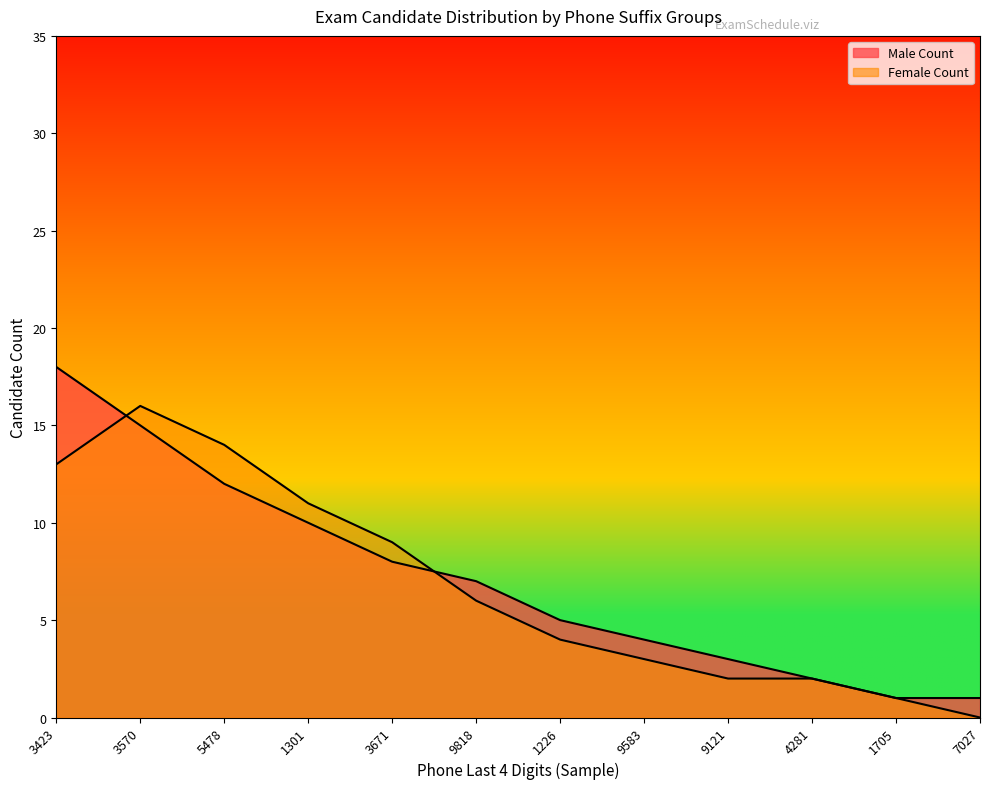

At which label does Male Count first exceed 7?

3423